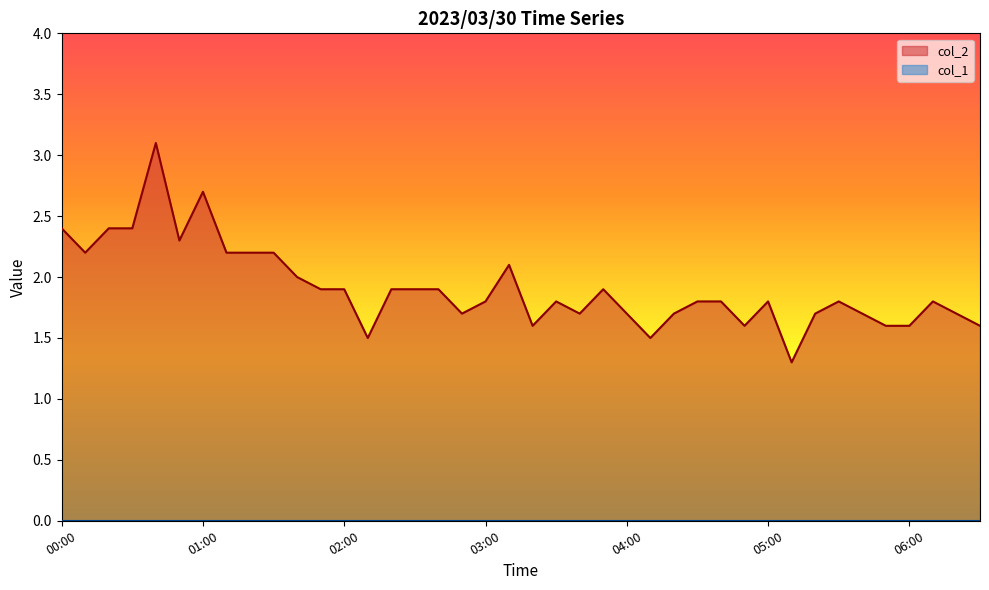

What is the greatest value displayed?

3.1